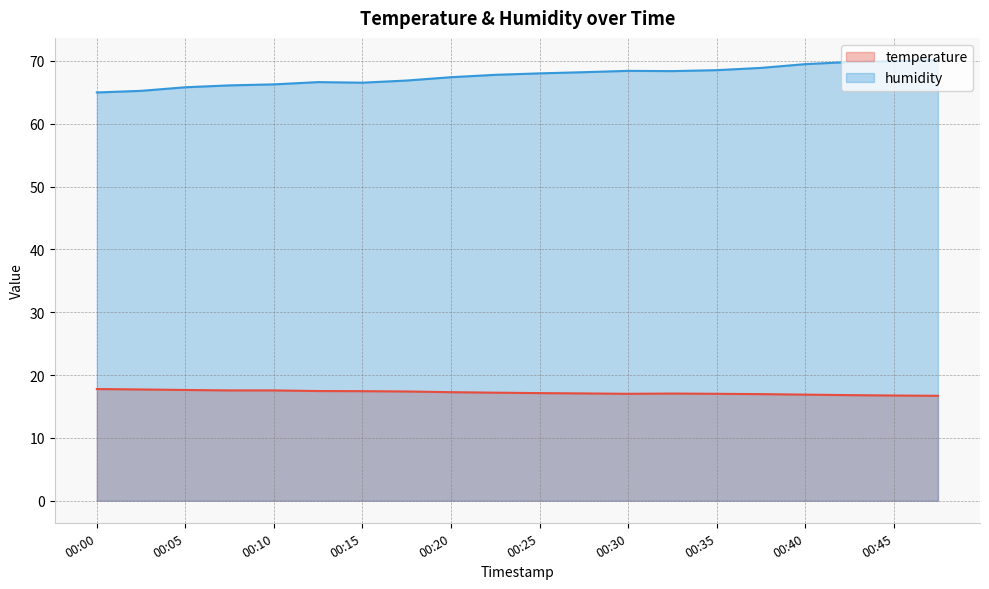

Rank the series by their maximum value, from lowest to highest.

temperature, humidity